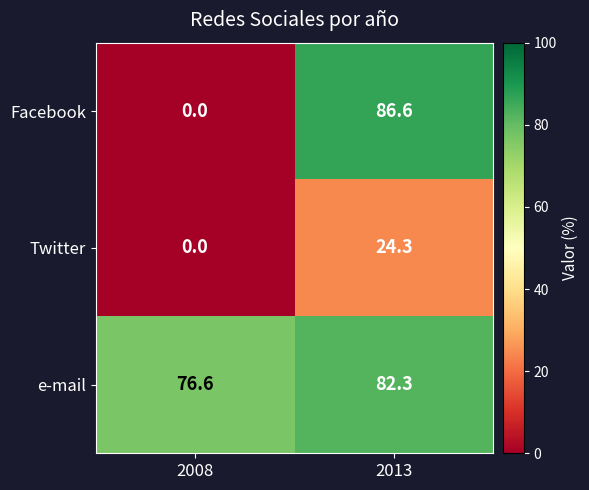

Which series has the widest spread of values?

Facebook